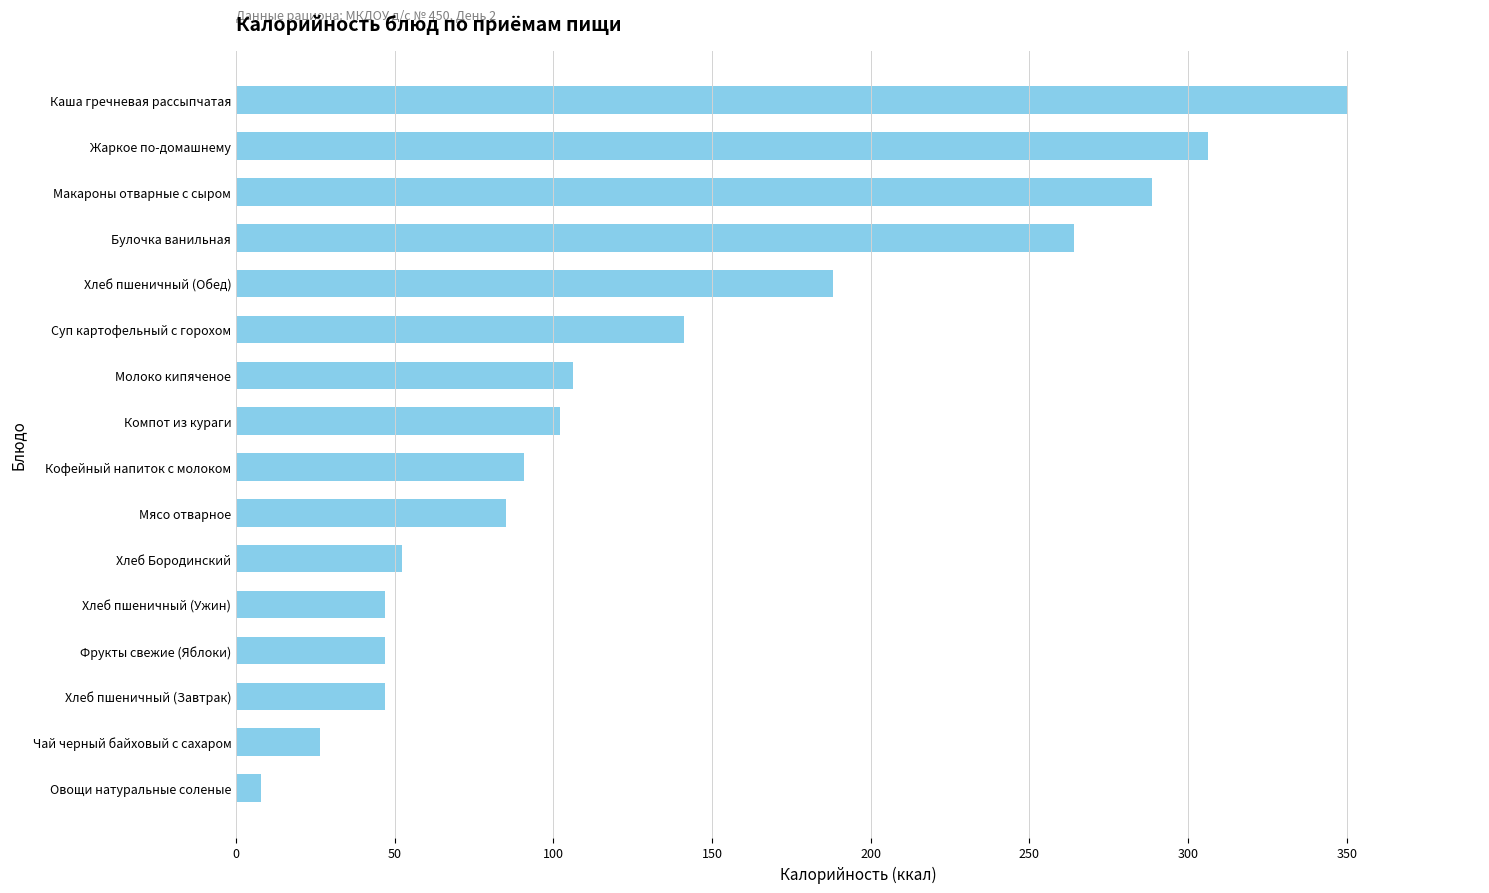

Which has a higher value, Молоко кипяченое or Жаркое по-домашнему?

Жаркое по-домашнему